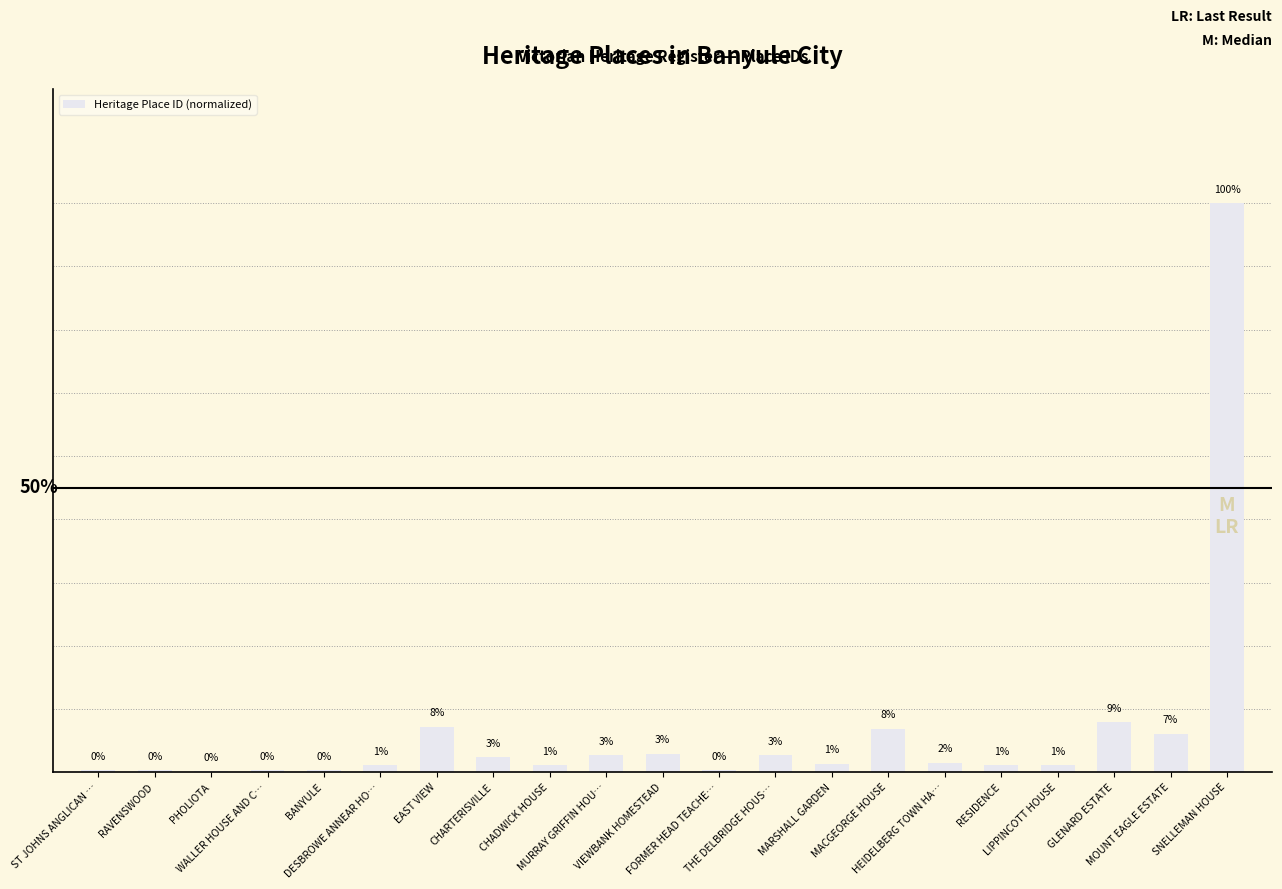

The chart shows a value of 0.0 at MARSHALL GARDEN. True or false?

False